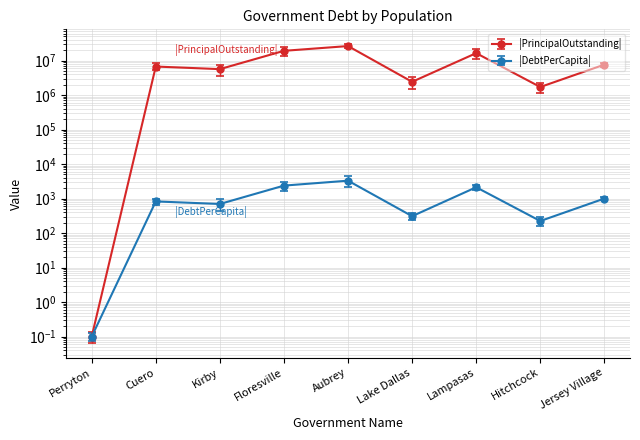

What is the smallest value displayed?

0.1